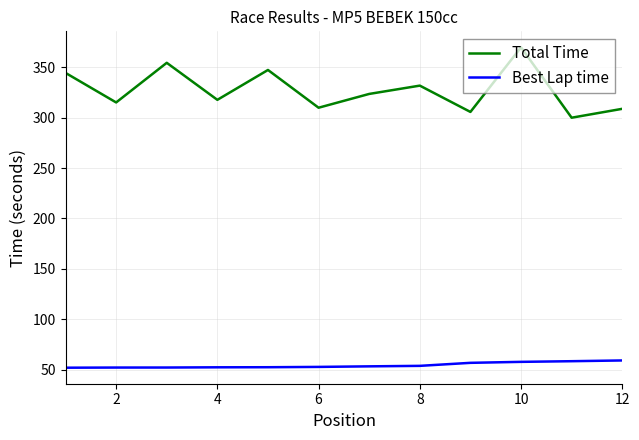

What are all the series names shown in the legend?

Total Time, Best Lap time